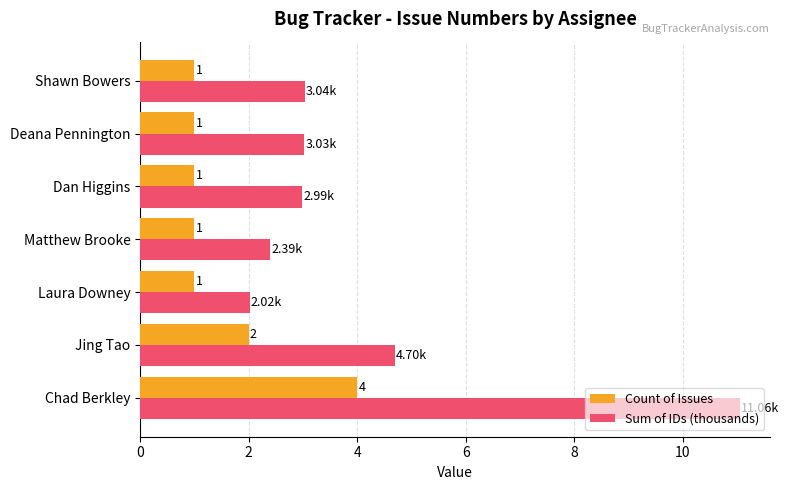

Which series has the largest total across all categories?

Sum of IDs (thousands)